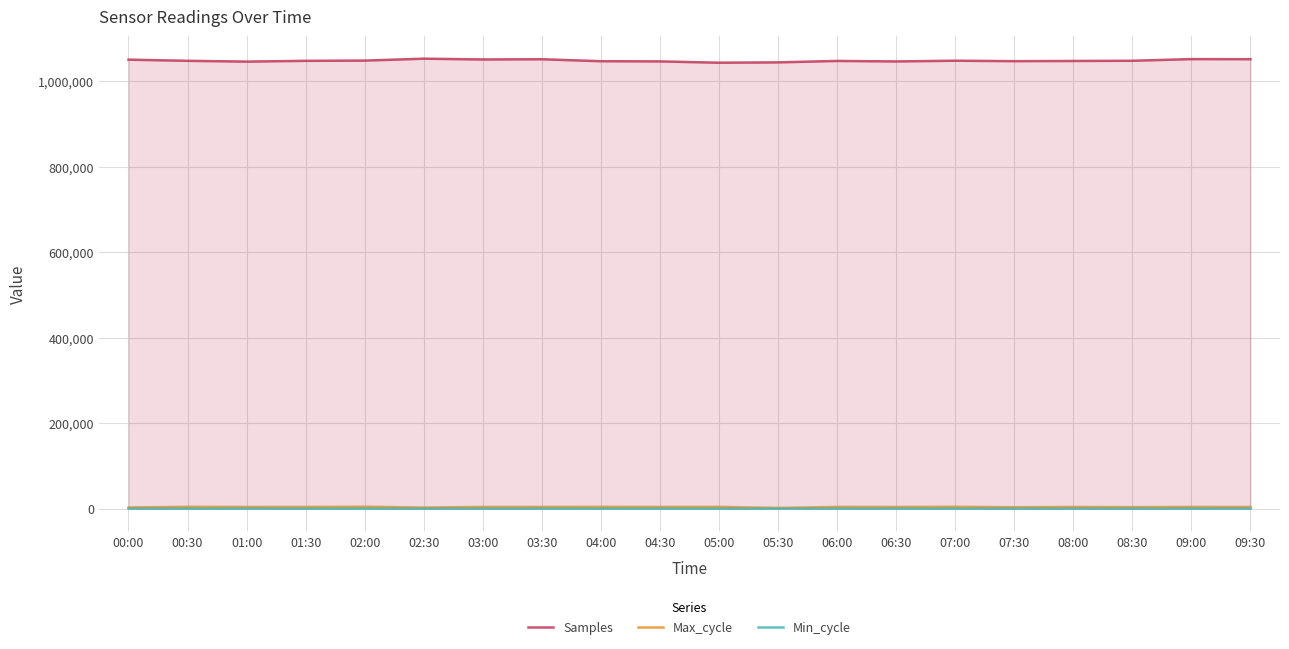

True or false: Min_cycle and Max_cycle cross at least once.

False